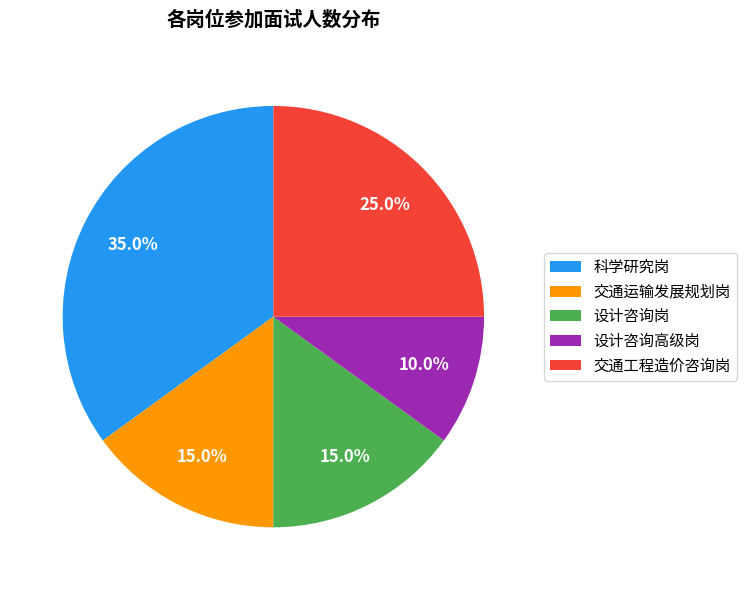

To the nearest percent, what is the difference between the largest and smallest slice percentages?

25%